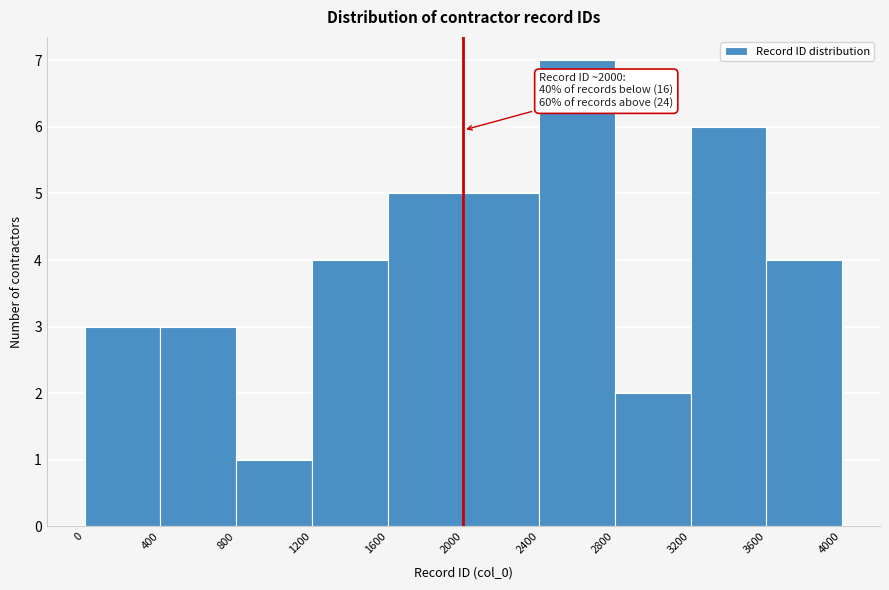

Which range on the x-axis has the tallest bar?

2400 to 2800